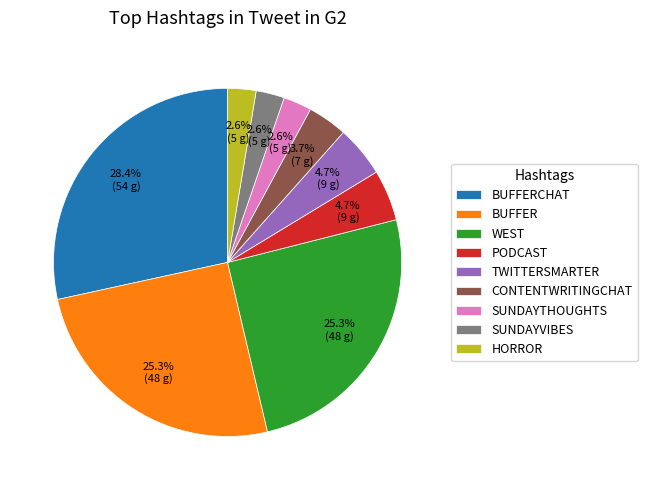

Does TWITTERSMARTER account for over 50% of the chart?

No